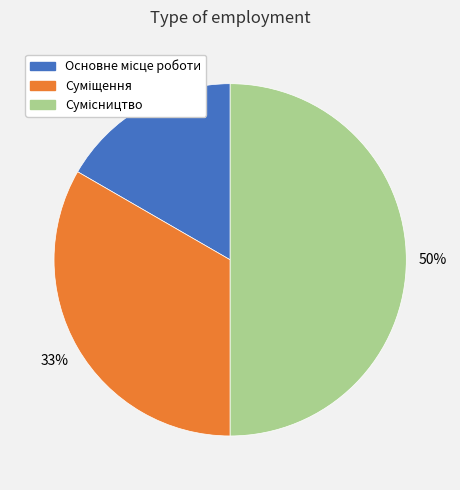

Which slice is the smallest?

Основне місце роботи